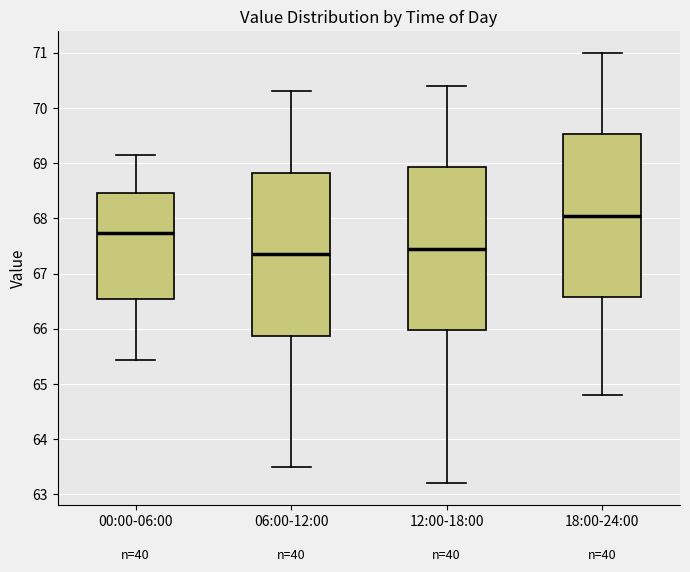

Where is the upper edge of the box for 18:00-24:00 on the y-axis? The values are not printed on the chart, so give them approximately, as read against the axis.

69.5